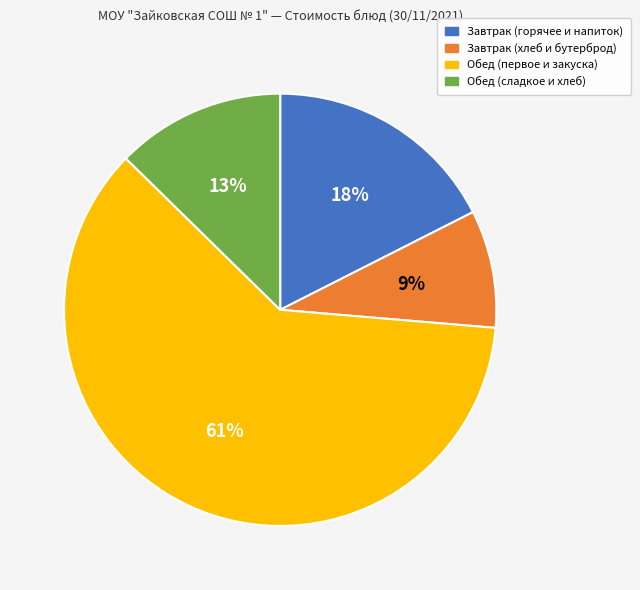

Do Завтрак (горячее и напиток) and Обед (сладкое и хлеб) together represent more than half of the pie?

No